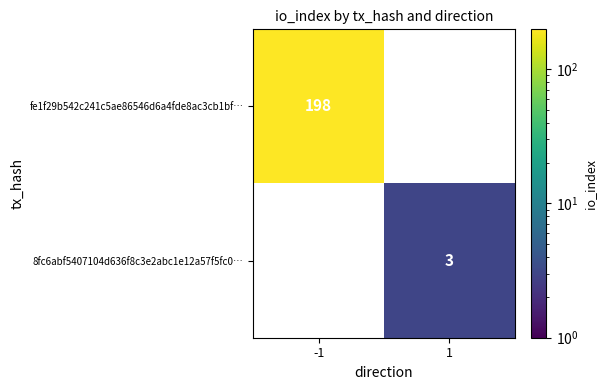

List the series in order of their peak value, highest first.

fe1f29b542c241c5ae86546d6a4fde8ac3cb1bf…, 8fc6abf5407104d636f8c3e2abc1e12a57f5fc0…